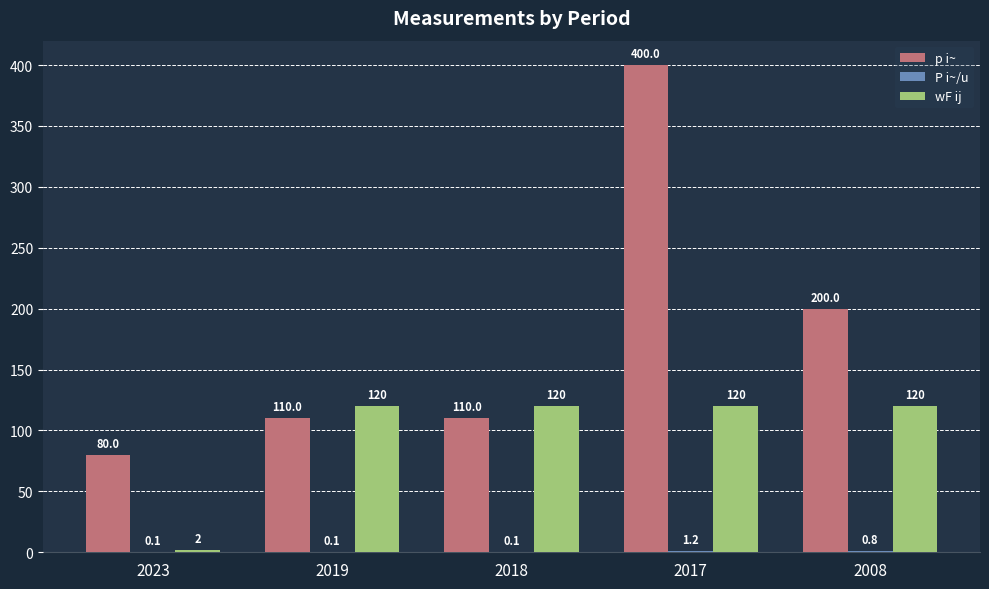

Between 2018 and 2008, which series saw the biggest shift?

p i~